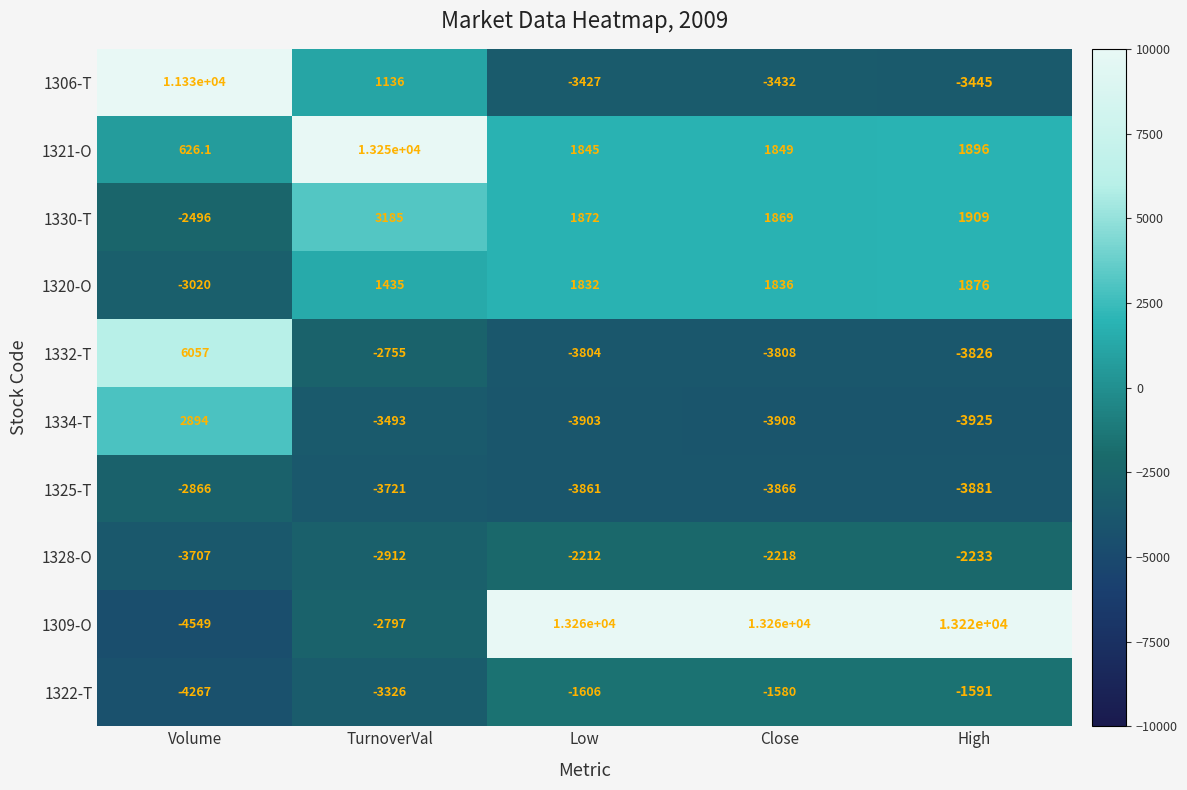

Is the value of 1309-O at Volume greater than the value of 1322-T at High?

No